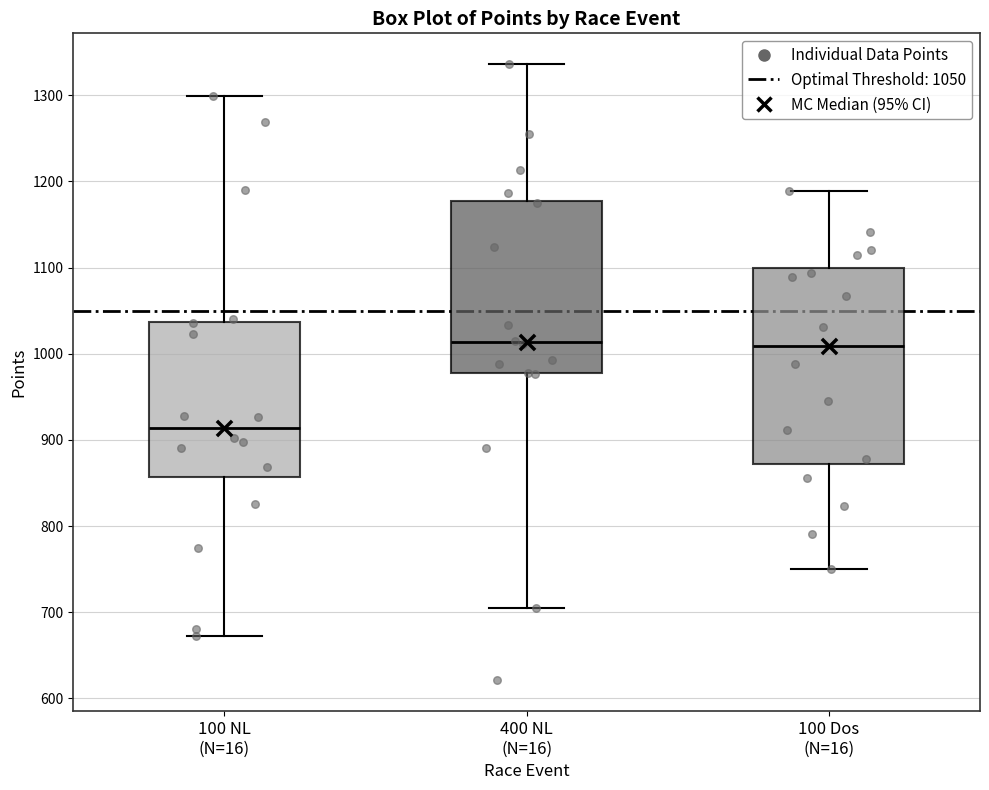

Where does the upper whisker of the box for 100 Dos (N=16) end on the y-axis? The values are not printed on the chart, so give them approximately, as read against the axis.

1190